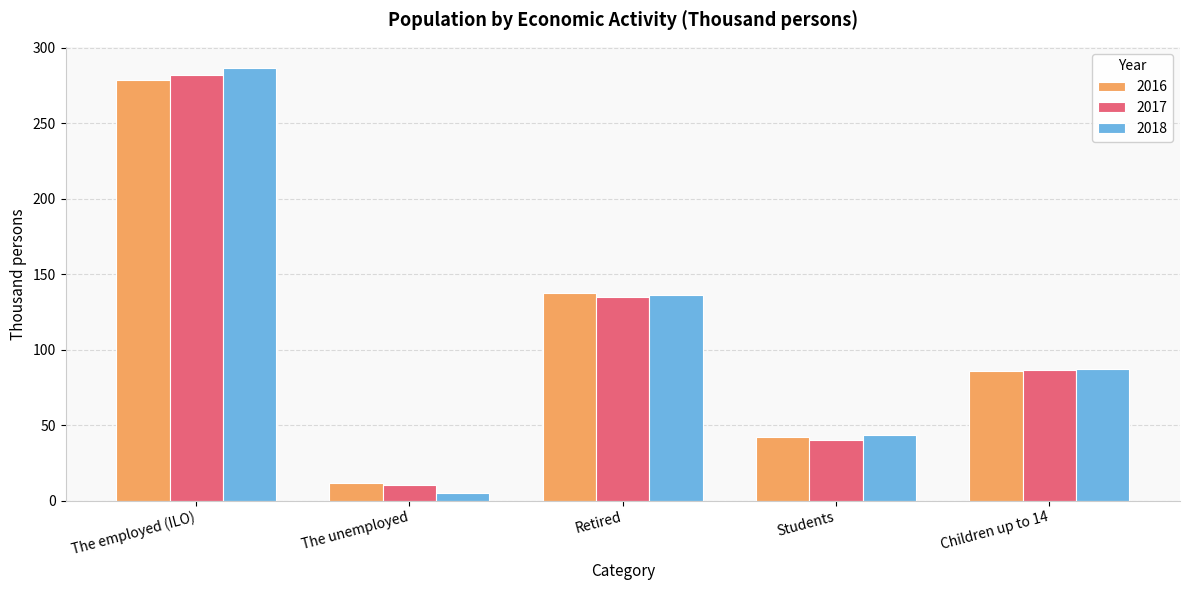

List the labels in order of 2017 value, smallest first.

The unemployed, Students, Children up to 14, Retired, The employed (ILO)